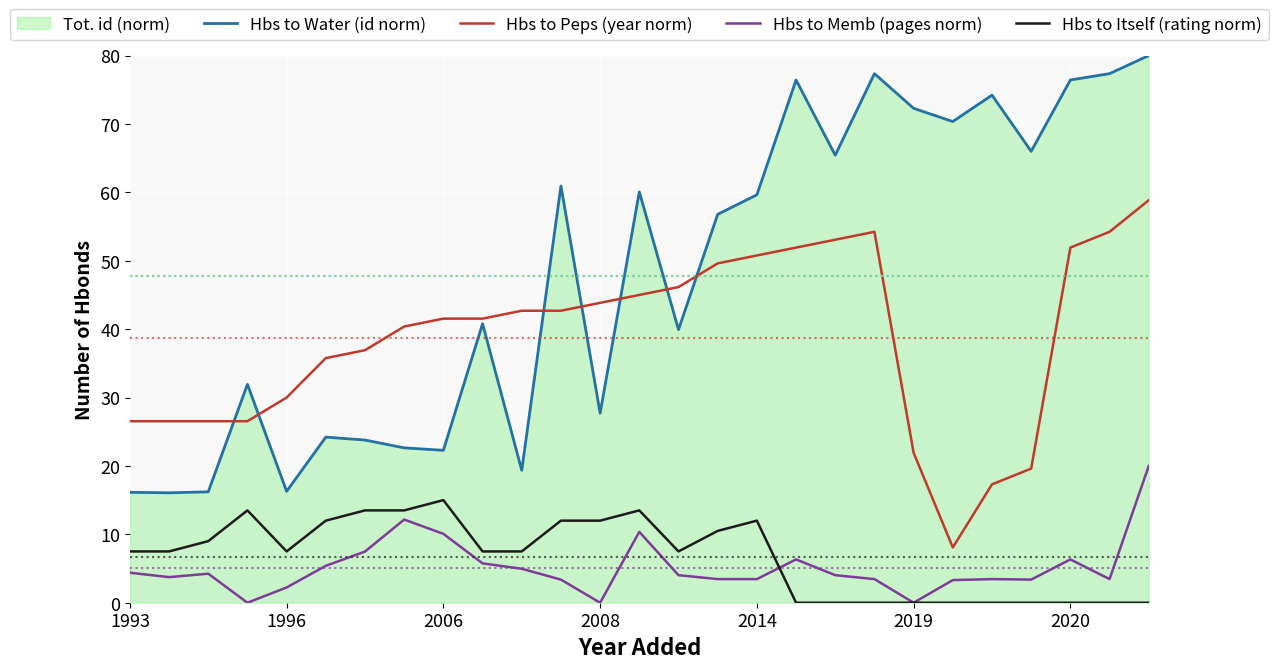

Count the number of data series in this chart.

4